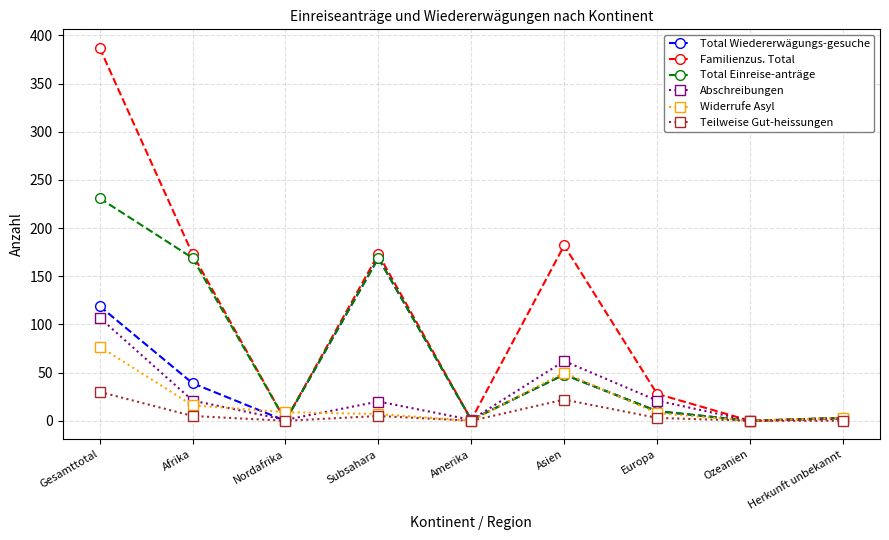

What is the approximate value of Teilweise Gut-heissungen at Gesamttotal, to the nearest 10?

30